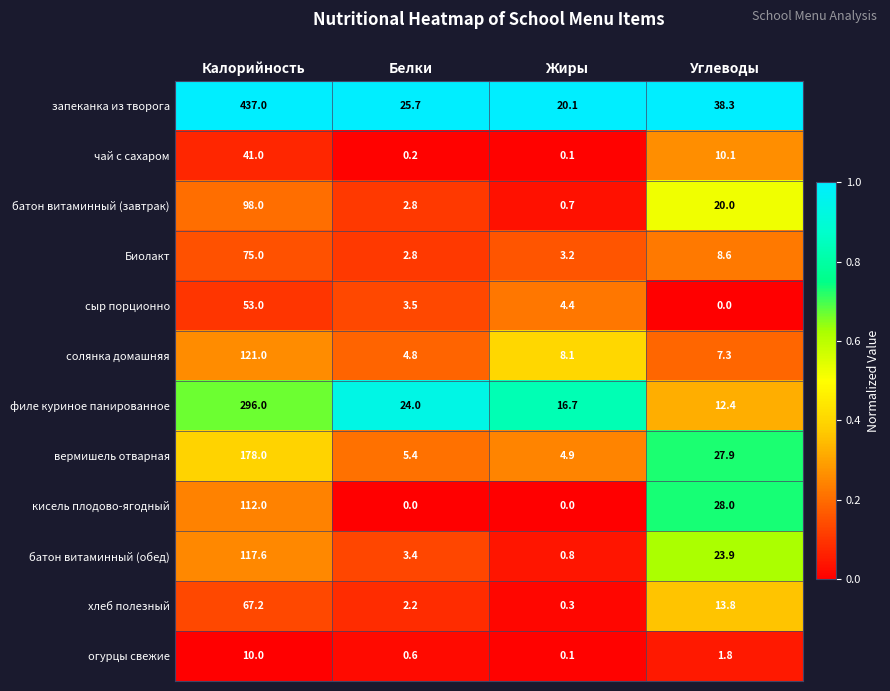

At which label does кисель плодово-ягодный first exceed 28?

Калорийность